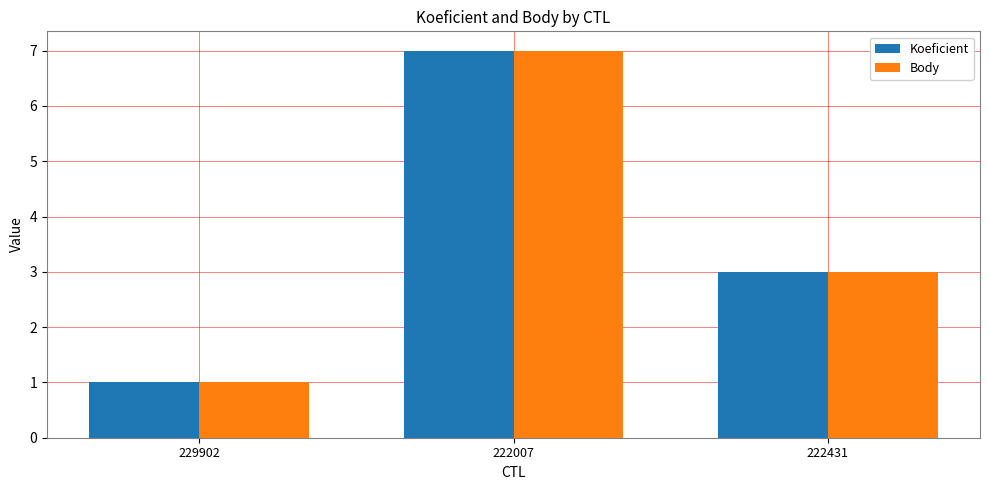

What is the maximum value shown in the chart?

7